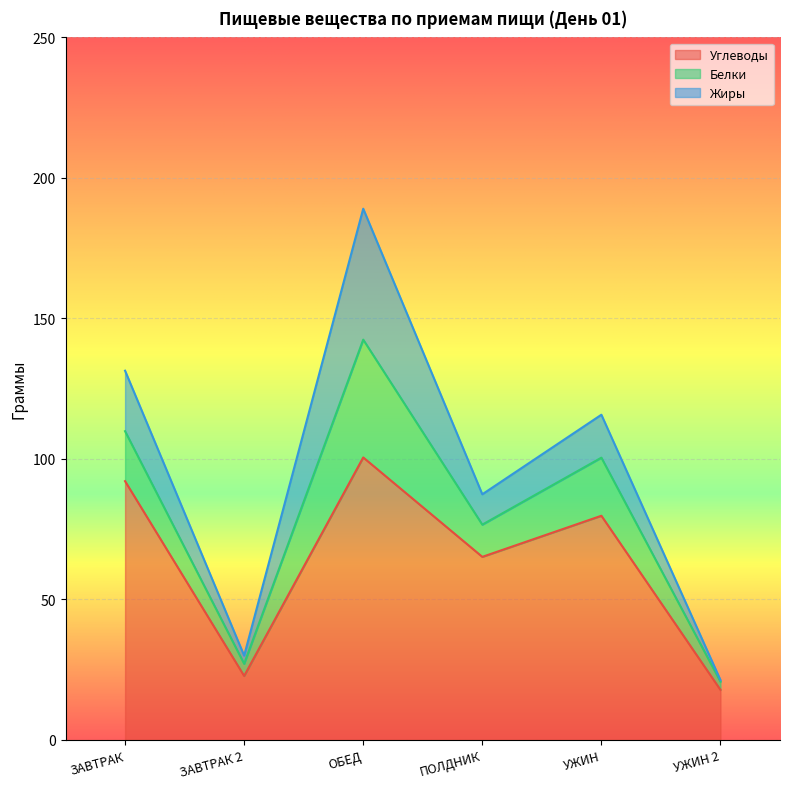

What is the average value of the Жиры series?

16.3